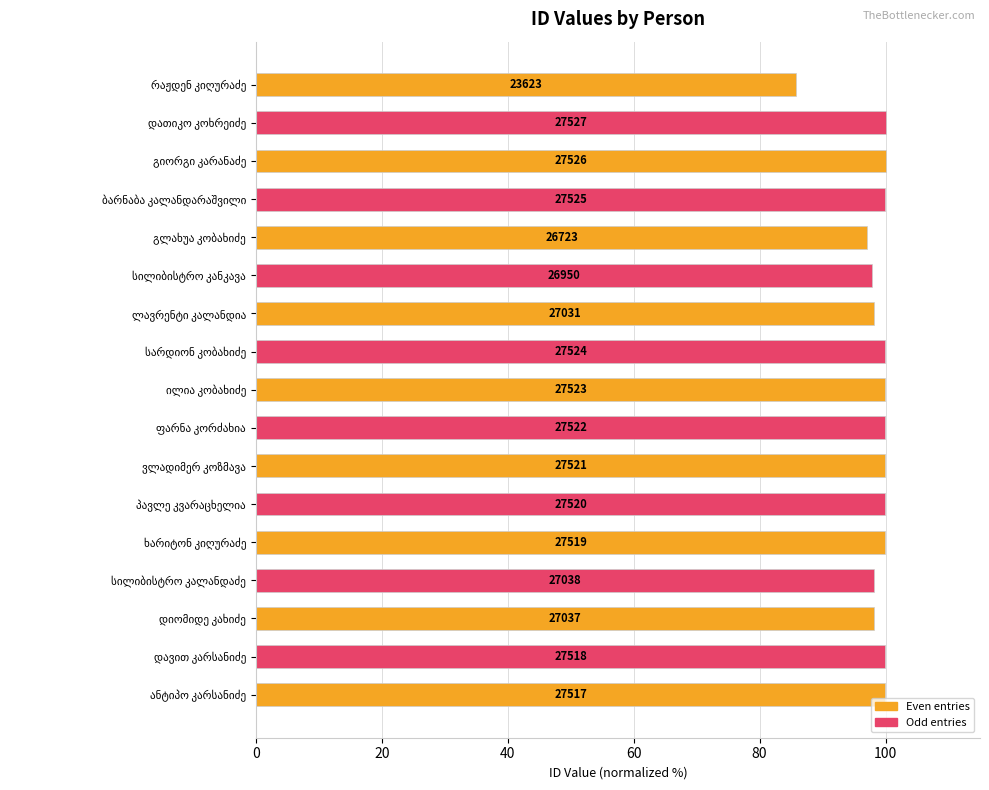

Are the bars grouped side by side (vs. stacked)?

No